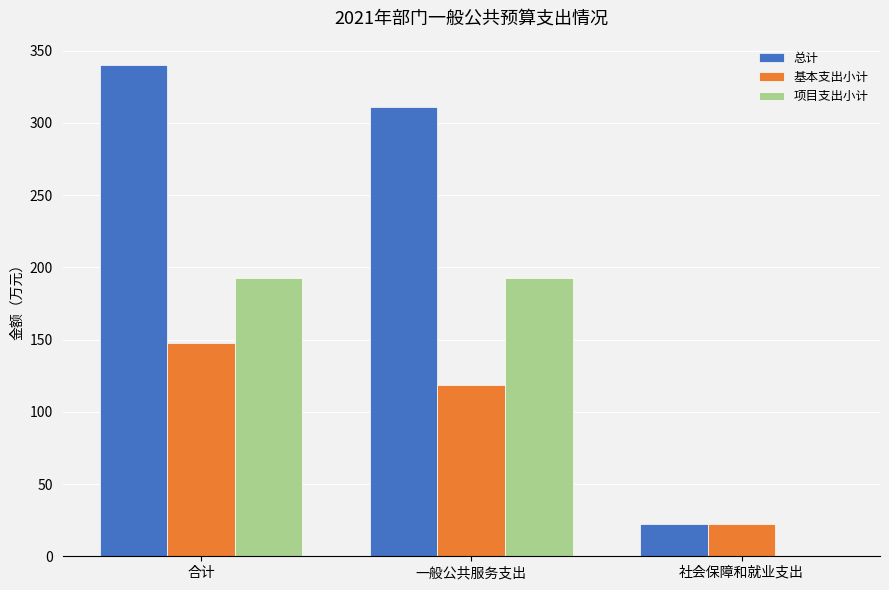

The 总计 series shows 584.2 at 合计. True or false?

False